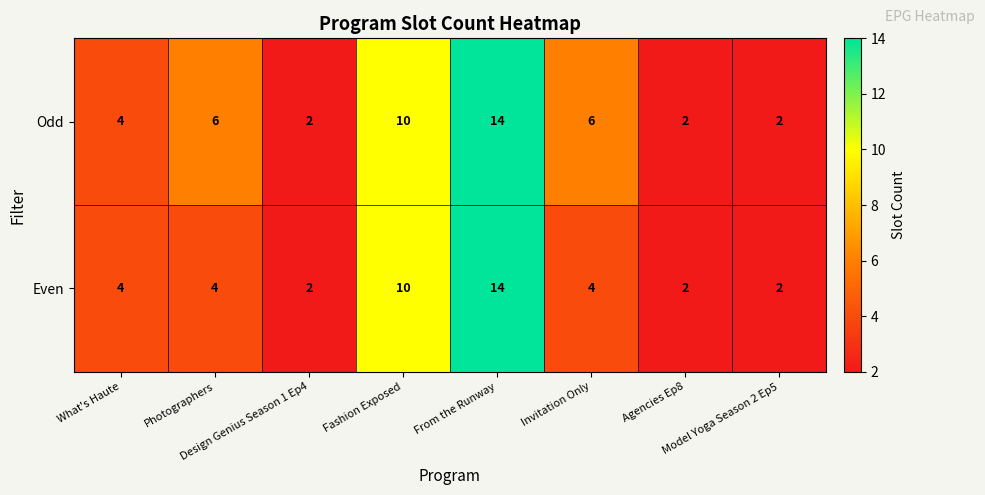

What is the average value of the Odd series?

6